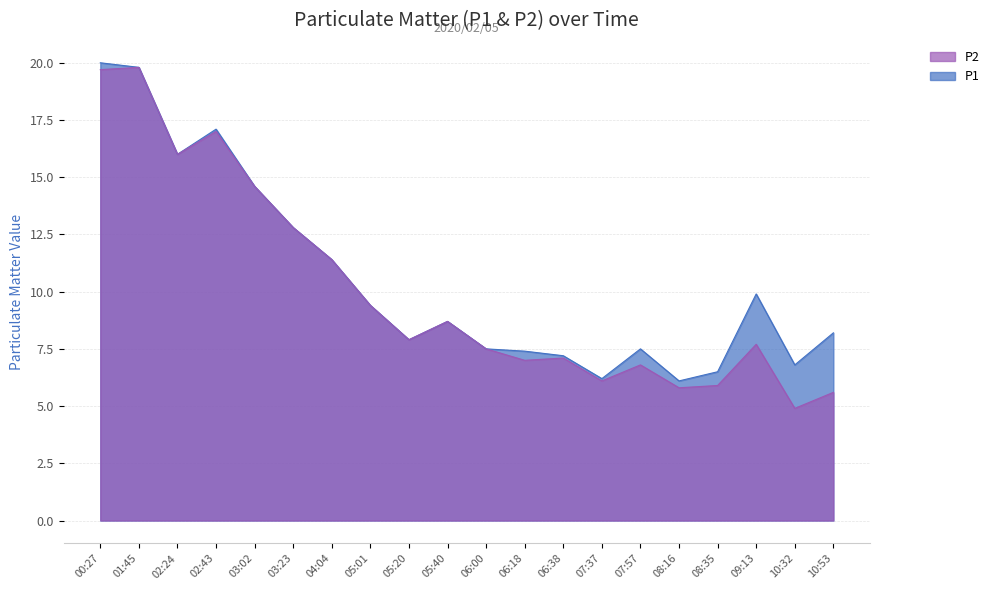

Does the chart display data point markers on the line(s)?

No